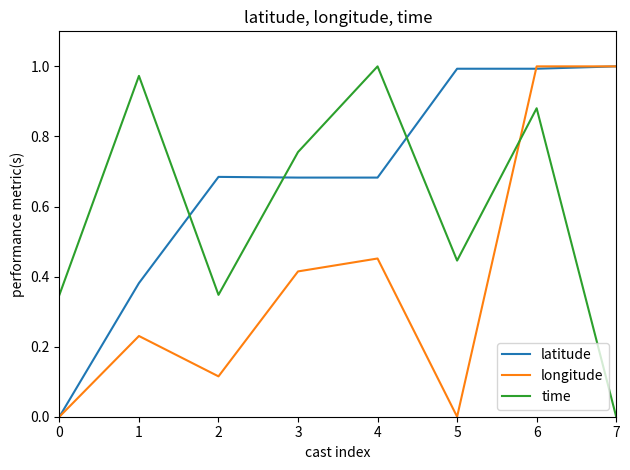

Is the value of longitude at 3 greater than the value of time at 5?

No